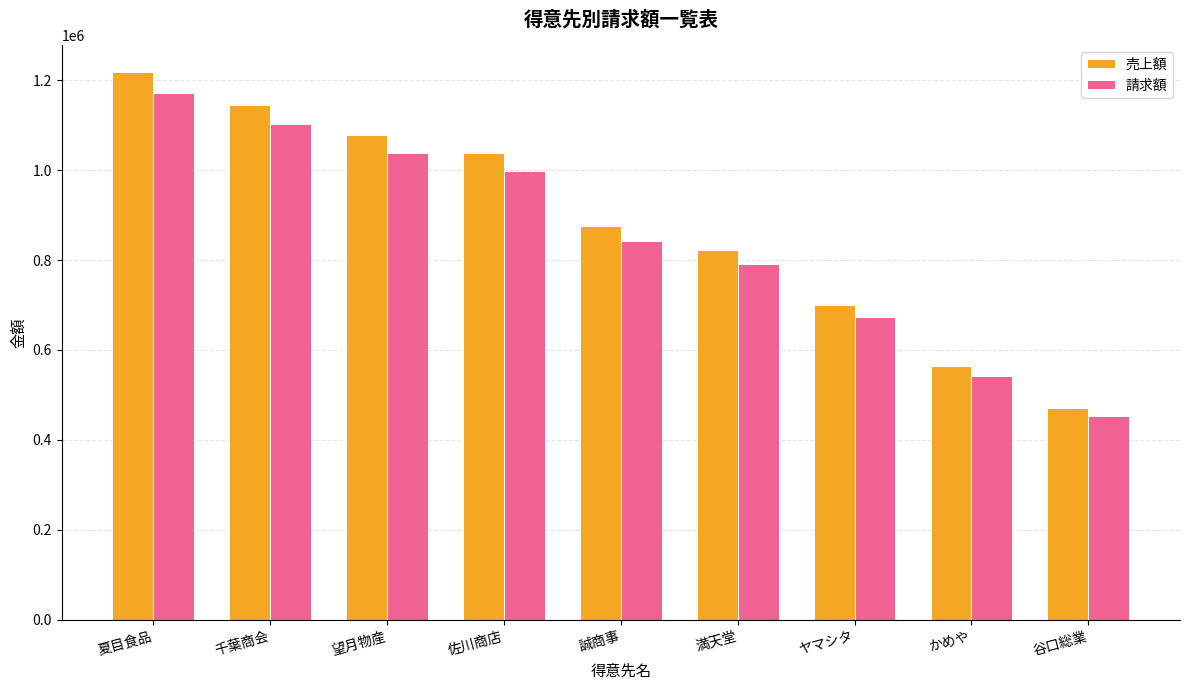

The value of 請求額 at 谷口総業 is 715485. True or false?

False